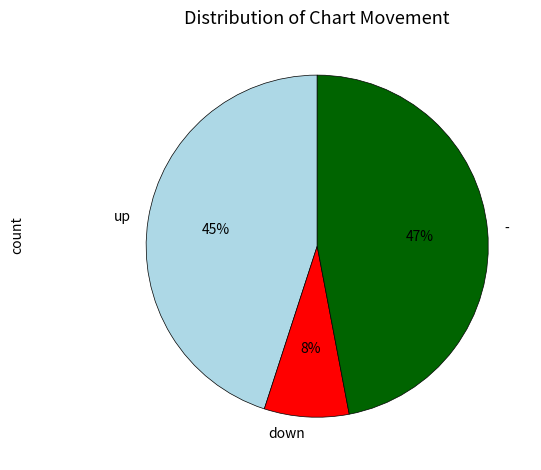

Does up represent more than half of the total?

No